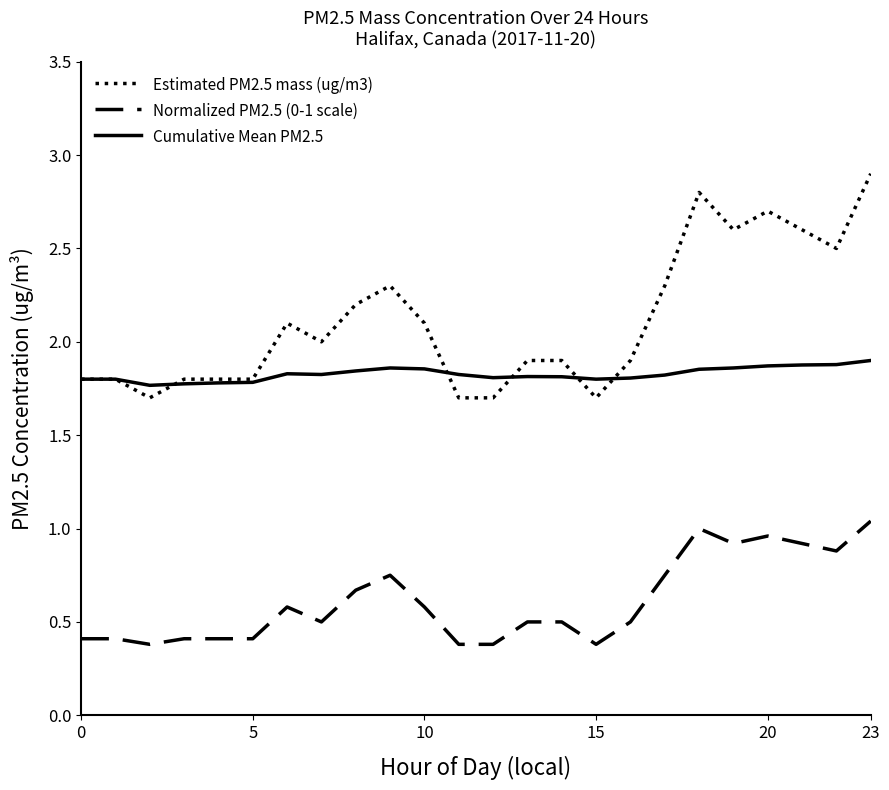

Which series has the largest total across all categories?

Estimated PM2.5 mass (ug/m3)